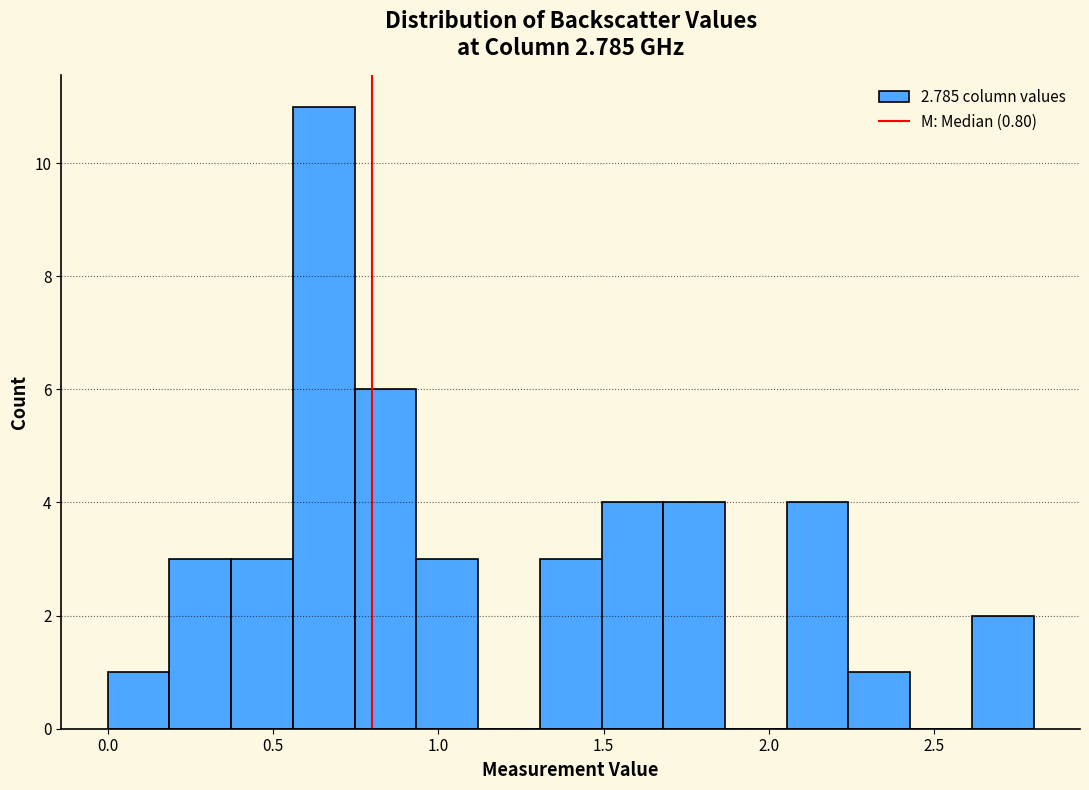

Around what value on the x-axis is the tallest bar? Give the approximate position of its centre, as read against the axis.

0.65